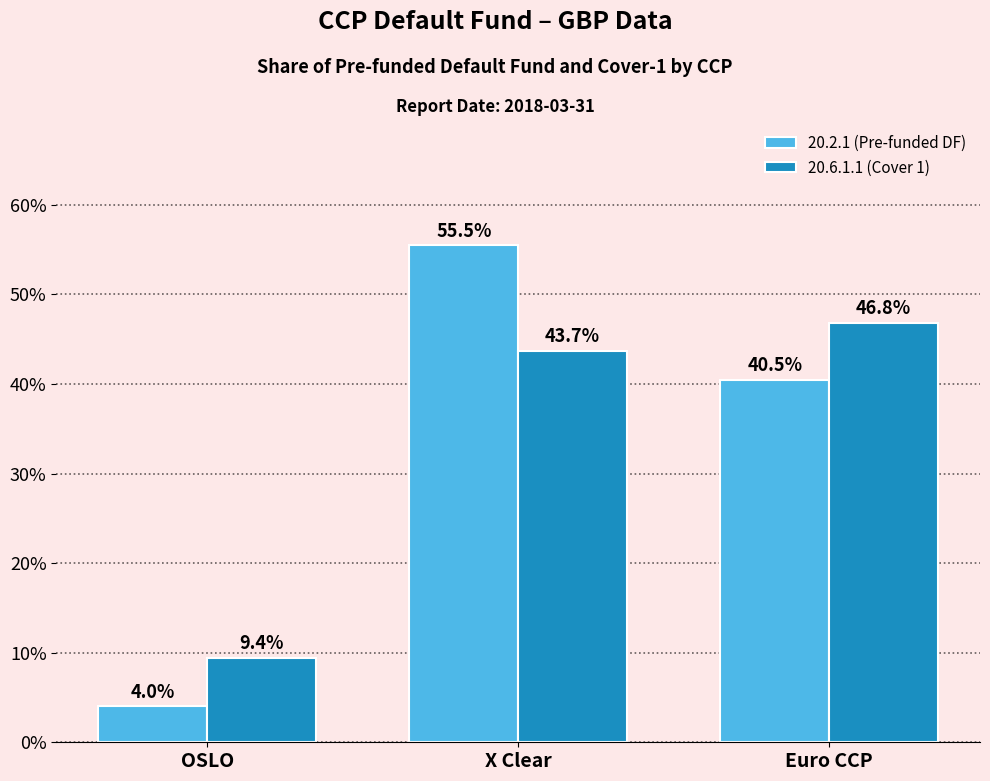

Where is 20.2.1 (Pre-funded DF) nearest to the value 29?

Euro CCP